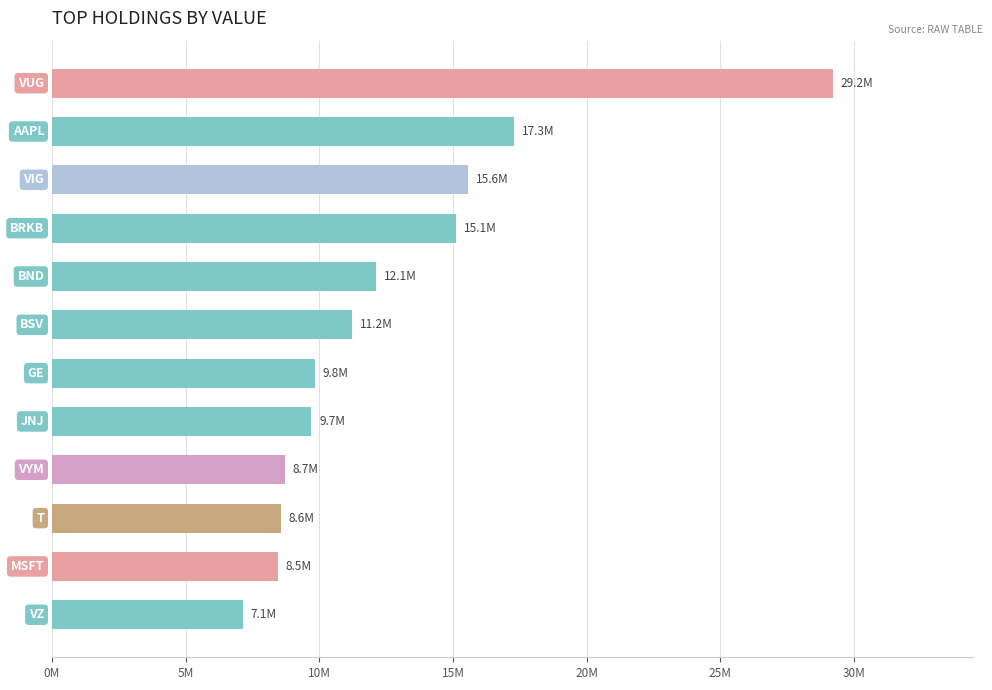

Does the chart contain any negative values?

No